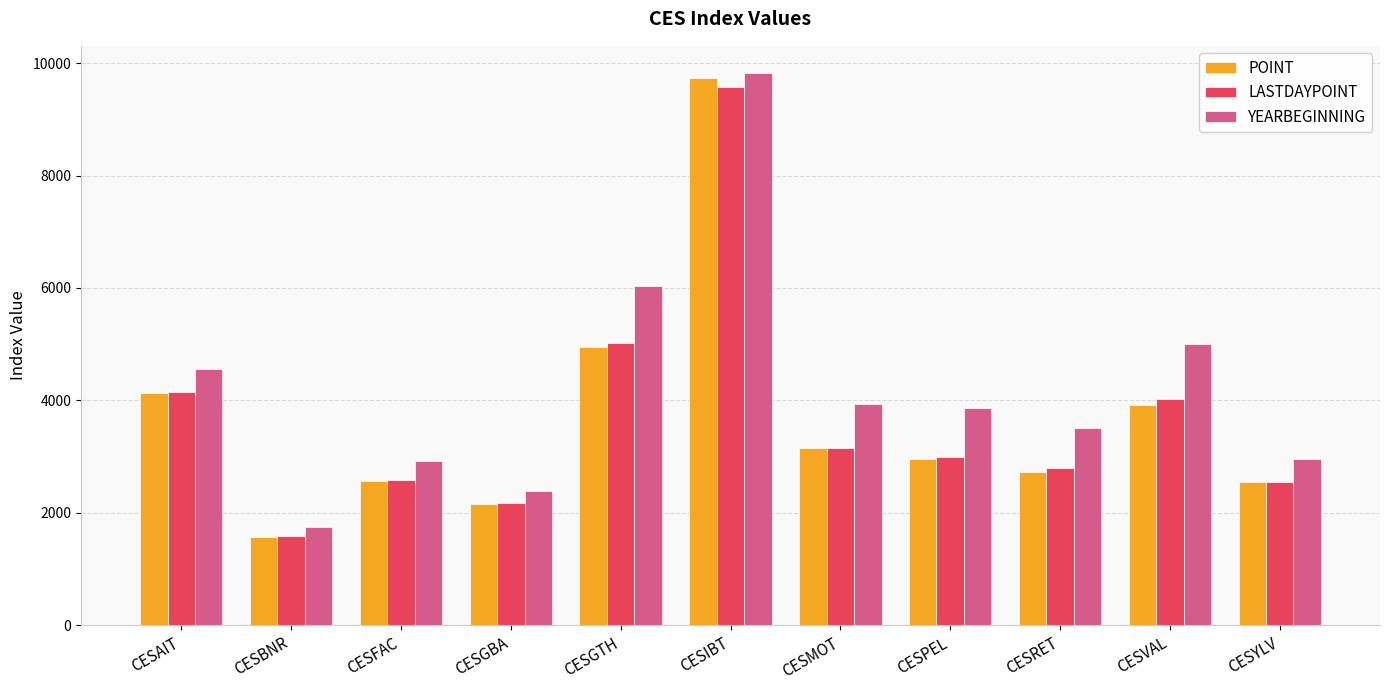

At how many categories does at least one series exceed 7569?

1